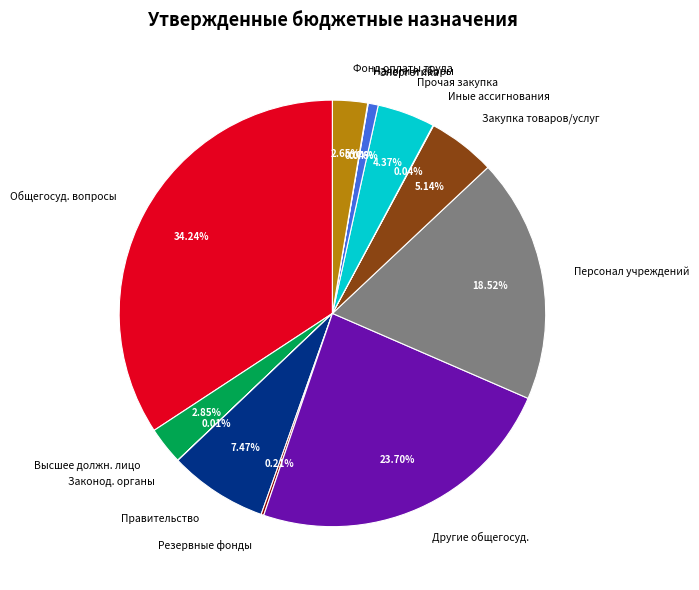

Approximately how many times larger is the value at Прочая закупка compared to Закупка товаров/услуг?

0.9